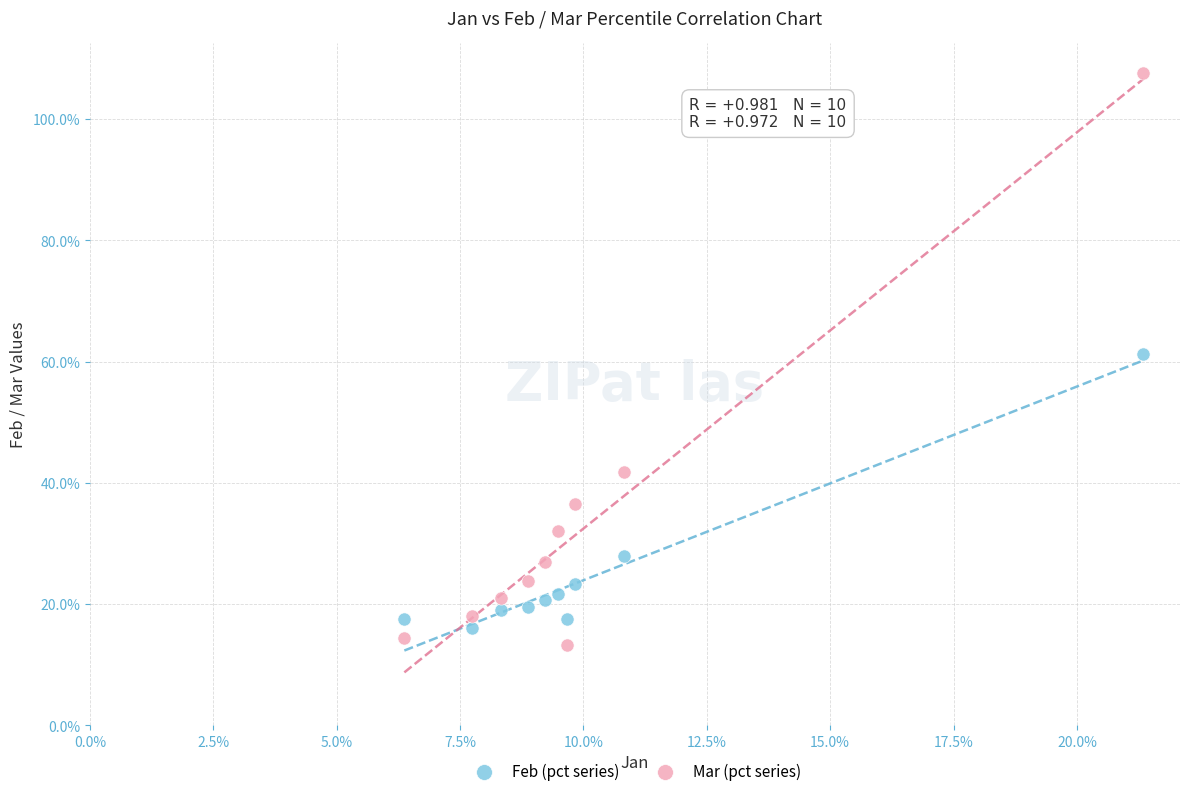

Which series contains the lowest Y value?

Mar (pct series)